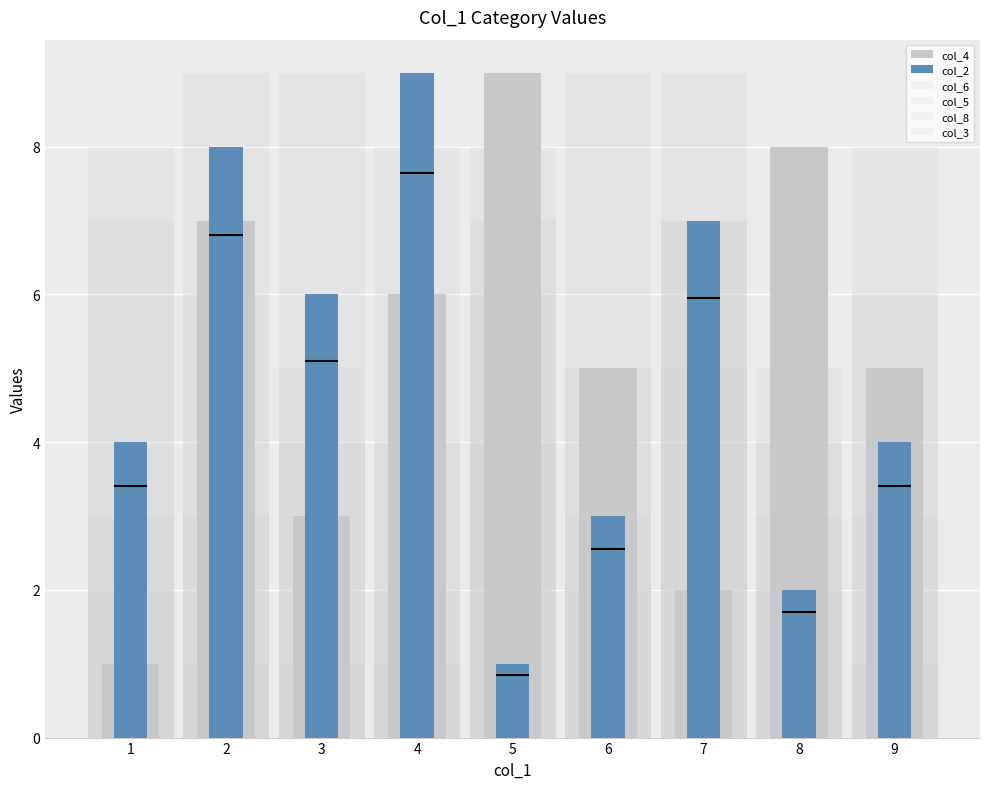

At which label does col_4 reach its peak?

5